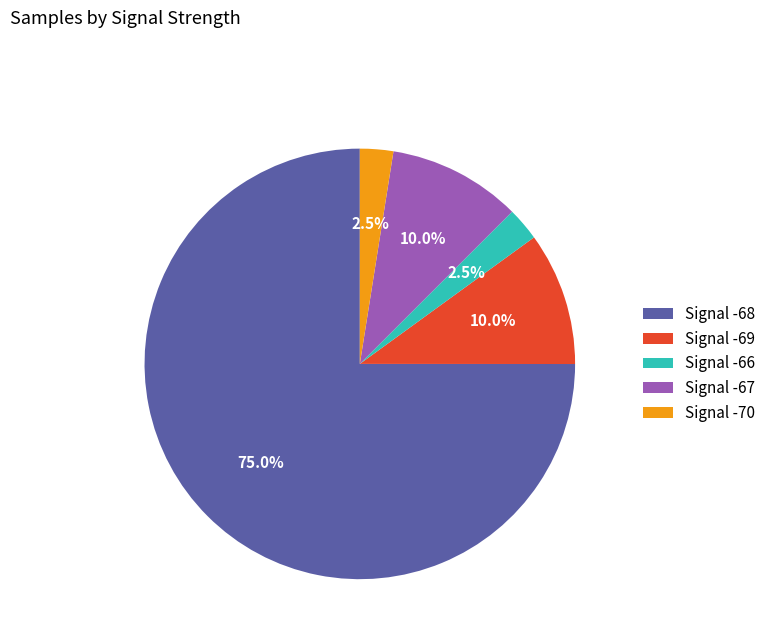

What is the ratio of the value at Signal -69 to the value at Signal -66?

4.0